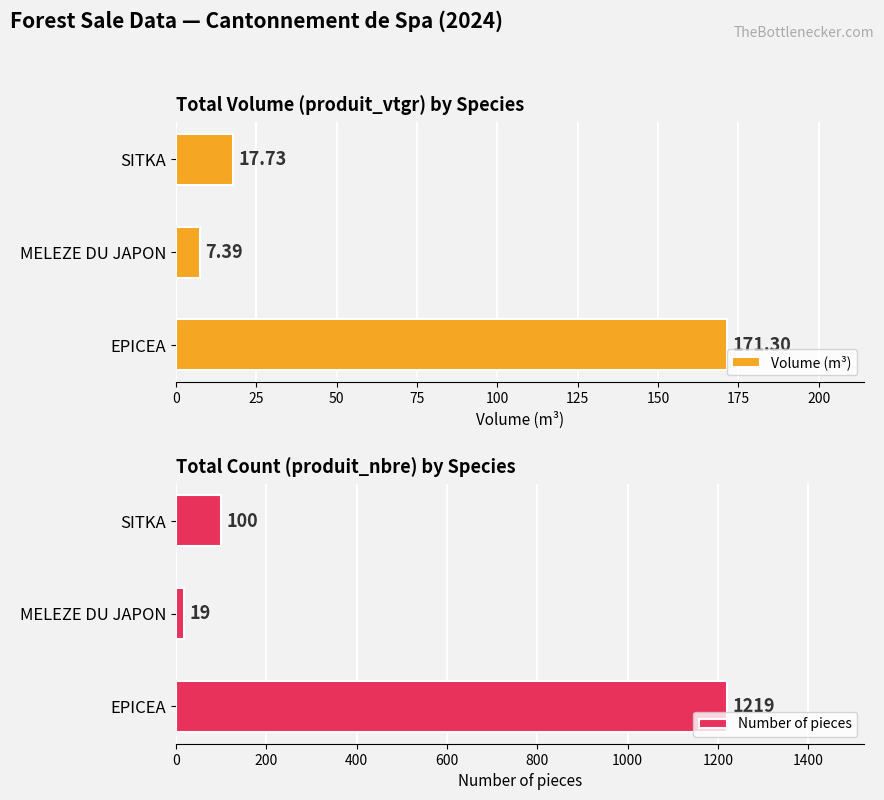

What is the greatest value displayed?

1219.0